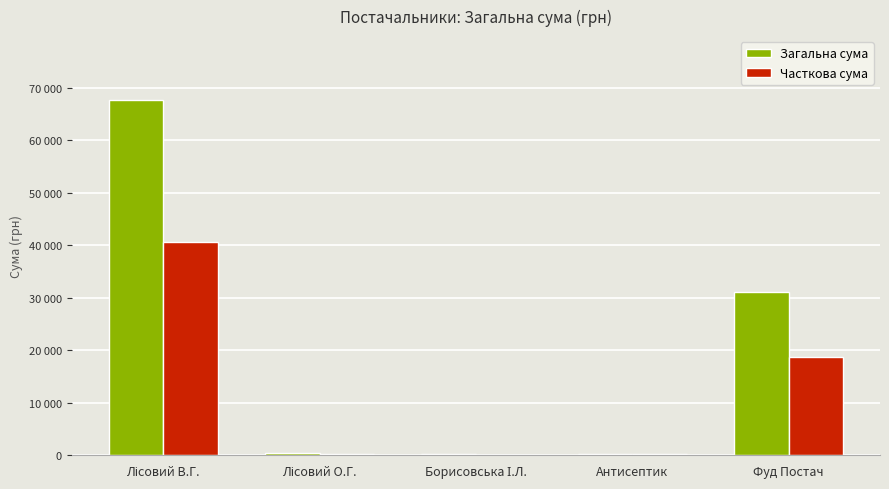

Between Борисовська І.Л. and Антисептик, which series saw the biggest shift?

Загальна сума